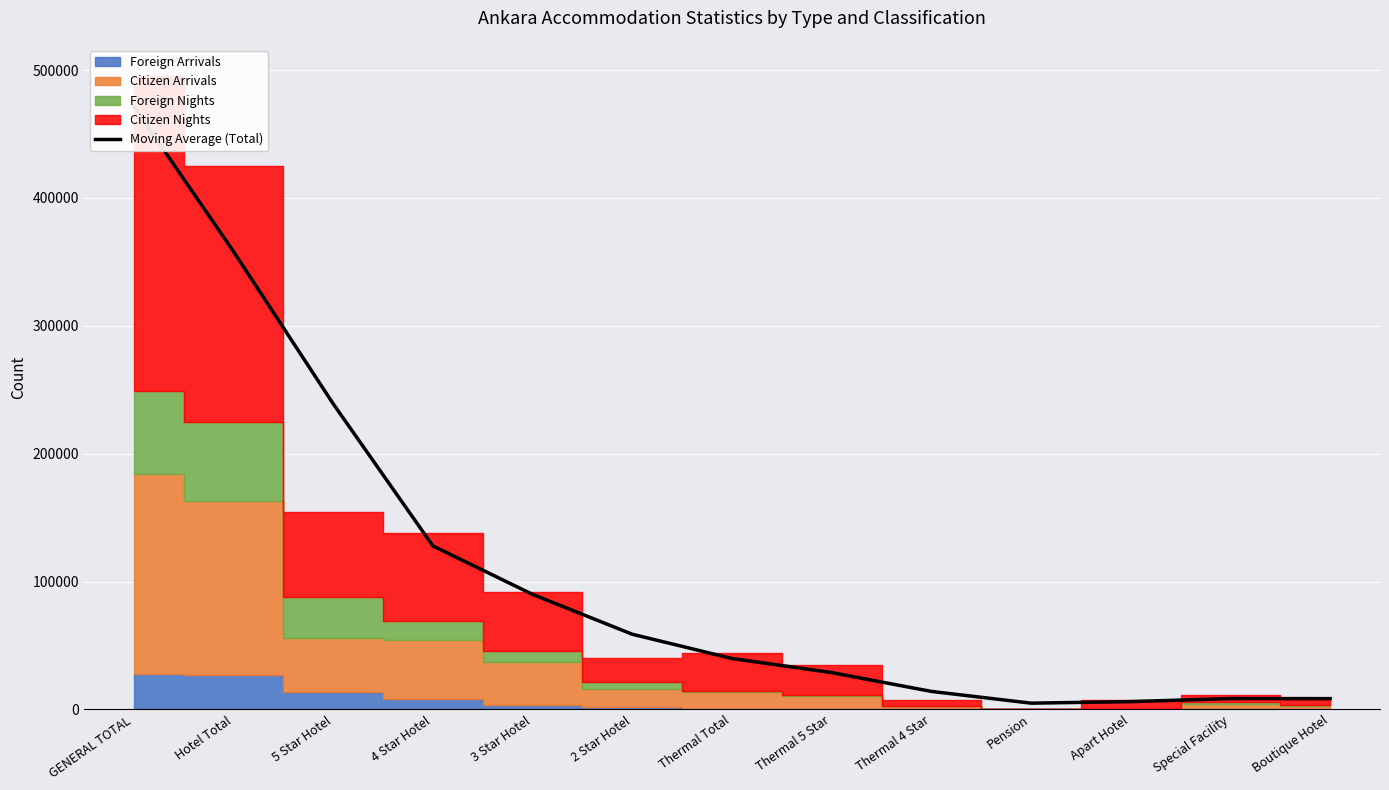

What is the ratio of the value at 5 Star Hotel to the value at Apart Hotel?

39.1